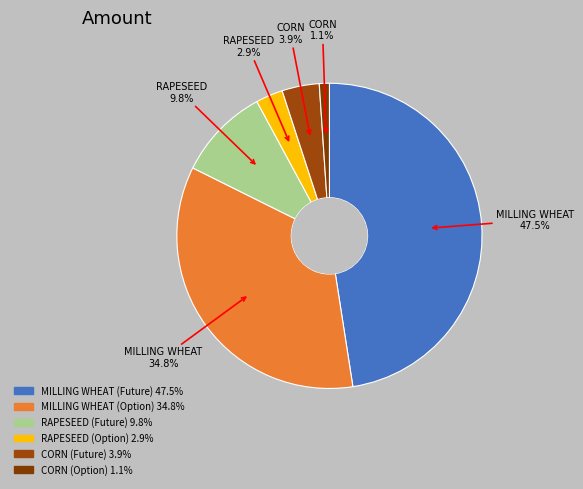

To the nearest percent, what portion does CORN (Future) represent?

4%